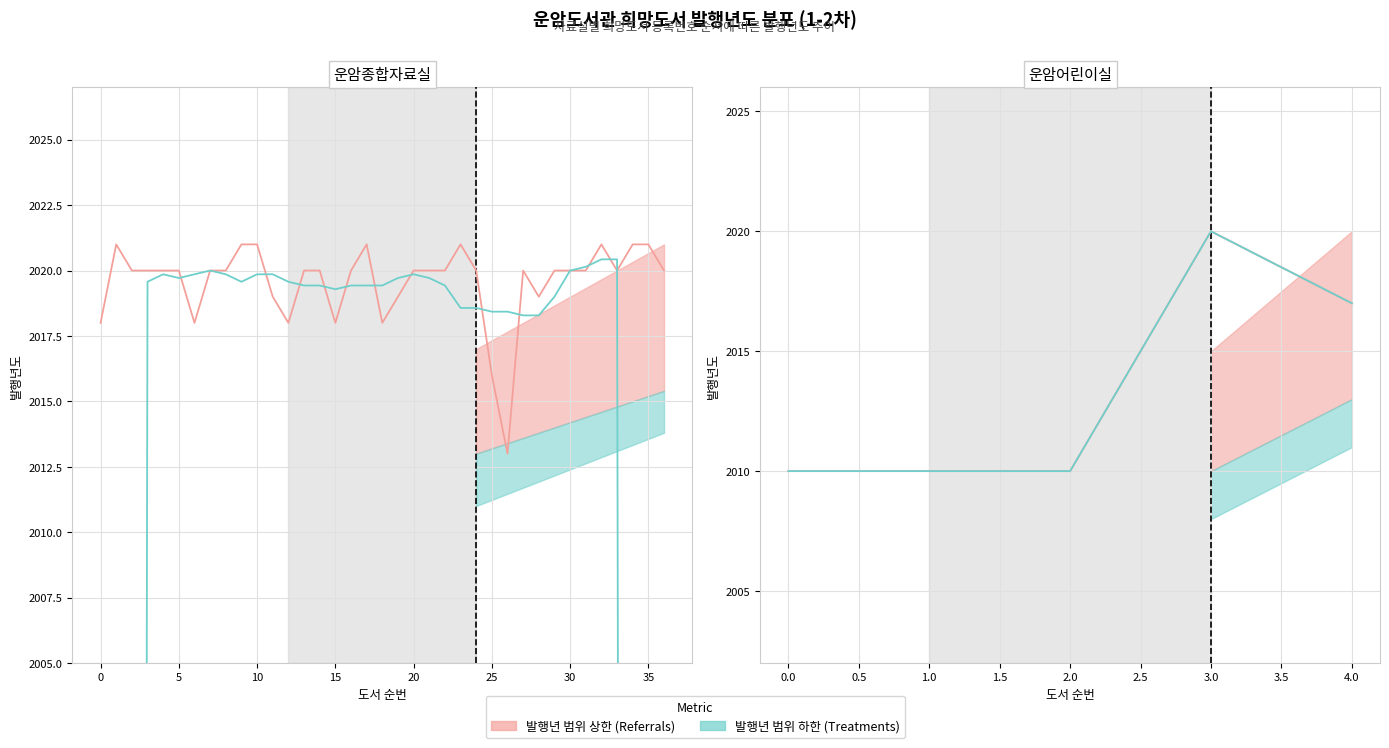

True or false: 이동평균 (발행년도) and 자료실 (발행년도) intersect in this chart.

False